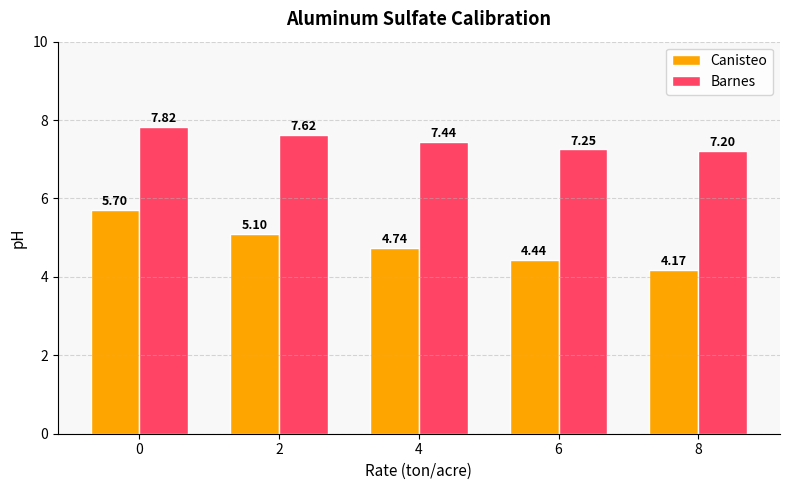

How many bars are there in each group?

2